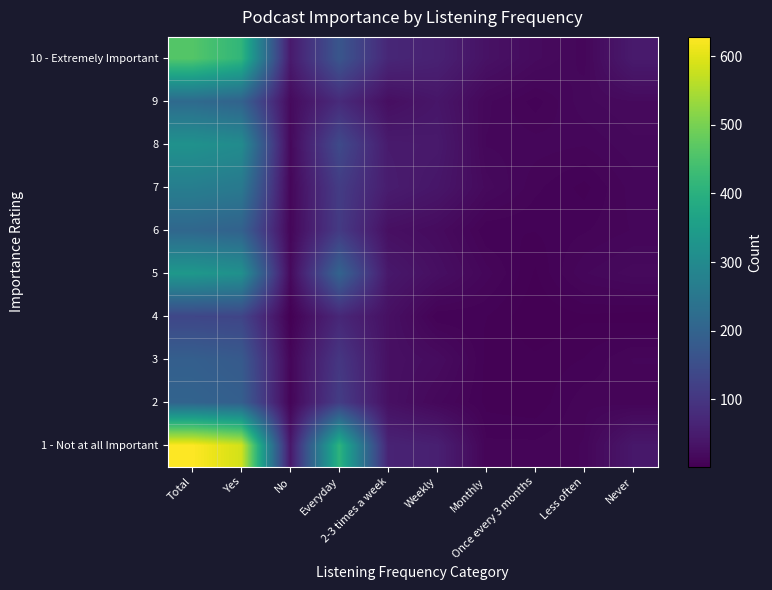

How many distinct data groups are displayed?

10